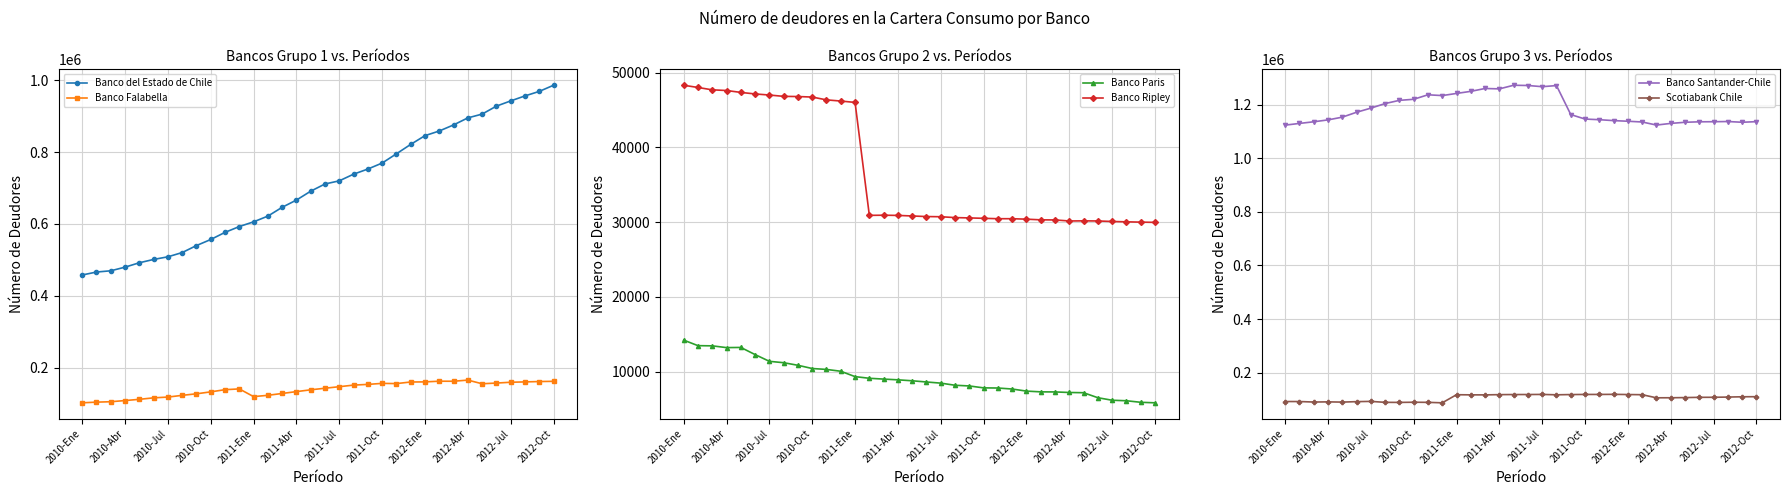

True or false: Banco Paris has a value of 7815 at 2011-Oct.

True